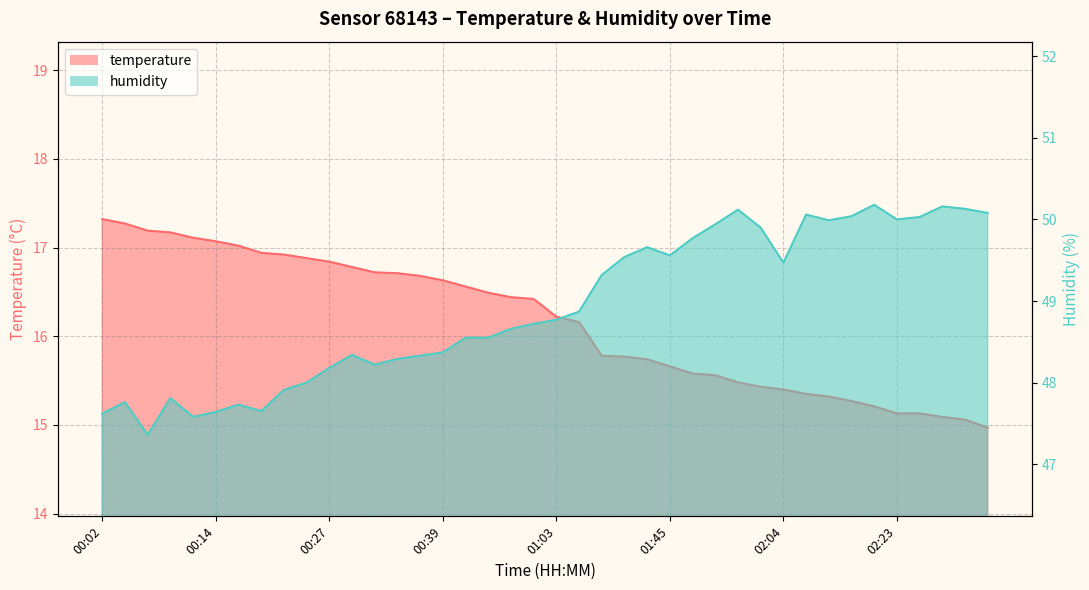

What is the difference between the maximum and minimum values in the humidity series?

2.8